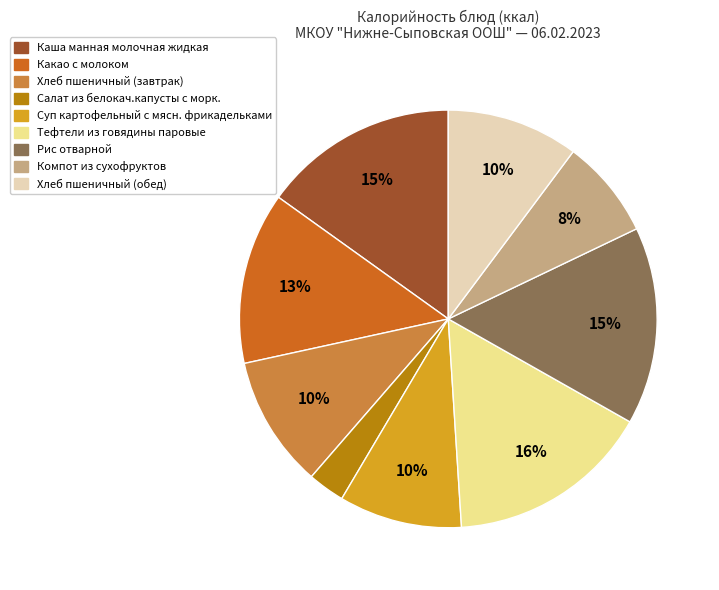

Which slice is the smallest?

Салат из белокач.капусты с морк.